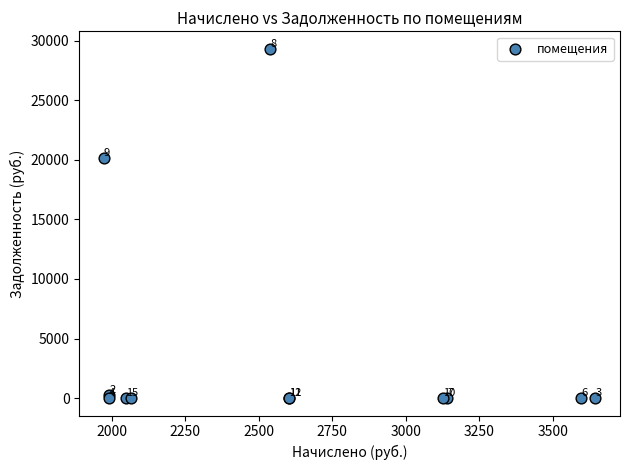

What Y value in the scatter plot is closest to 14661?

20195.6